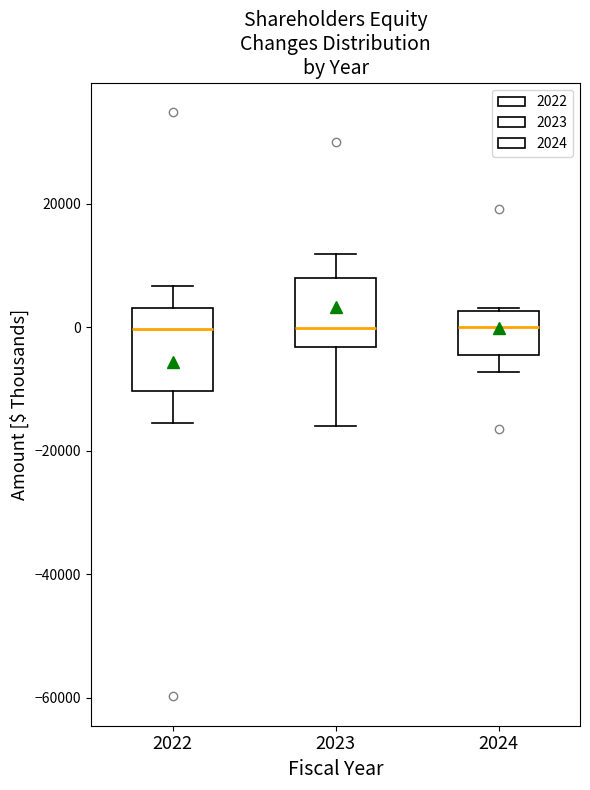

Where is the lower edge of the box at x = 2023 on the y-axis? The values are not printed on the chart, so give them approximately, as read against the axis.

-4000